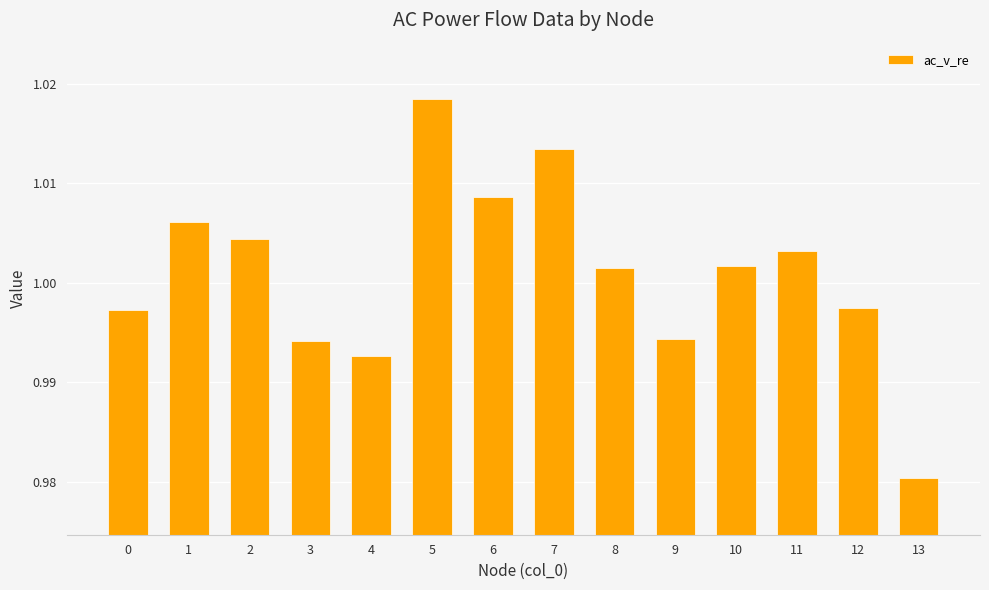

Are the bars horizontal?

No